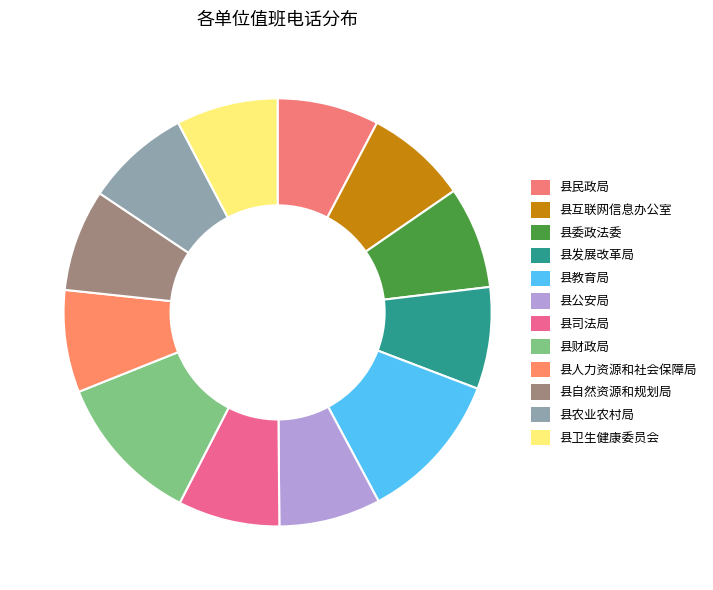

What is the change in value from 县民政局 to 县农业农村局?

+109020